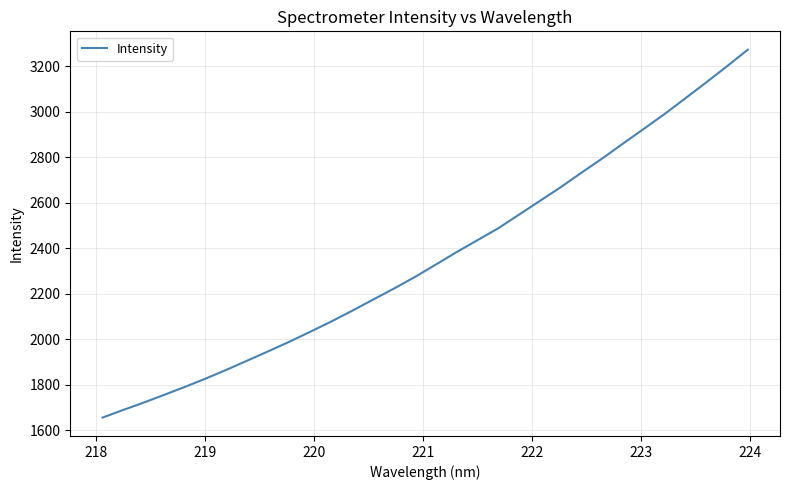

What is the smallest value displayed?

1656.4